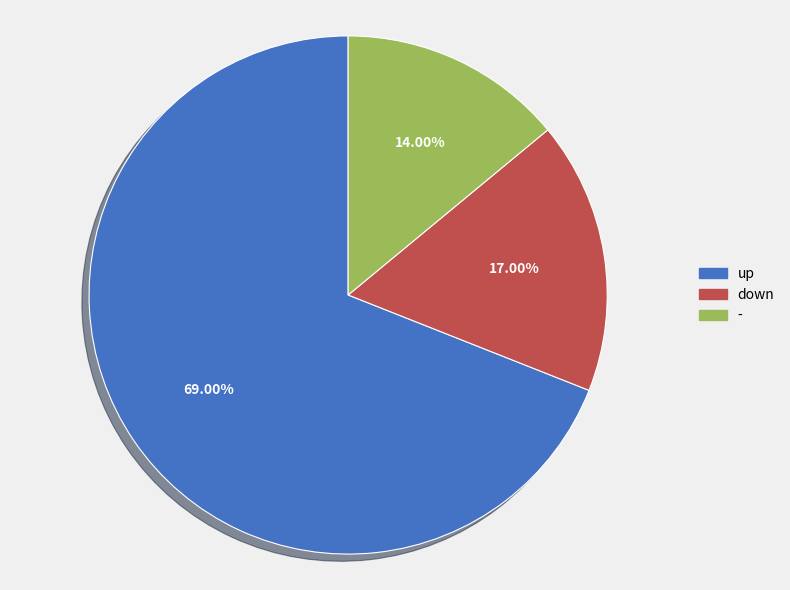

Which slice represents more than half of the pie?

up